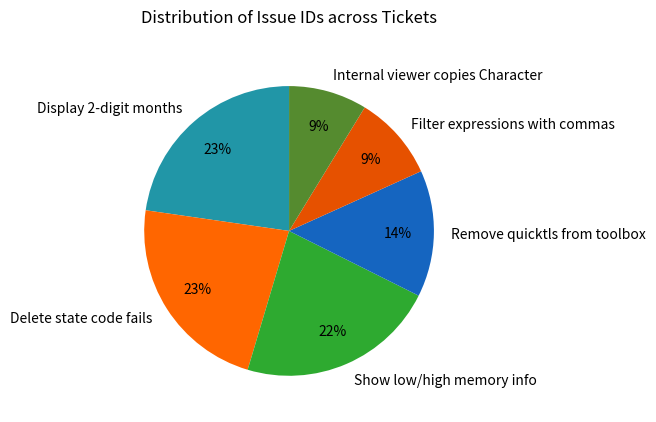

Which has a higher value, Filter expressions with commas or Display 2-digit months?

Display 2-digit months